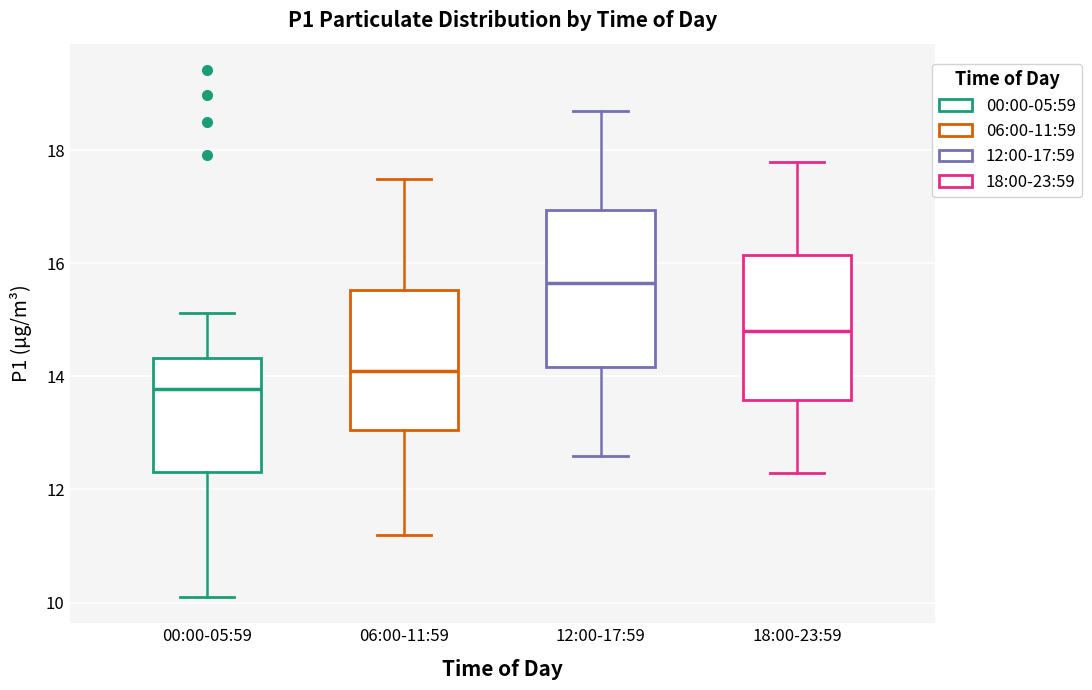

Which box's median line is the lowest?

00:00-05:59